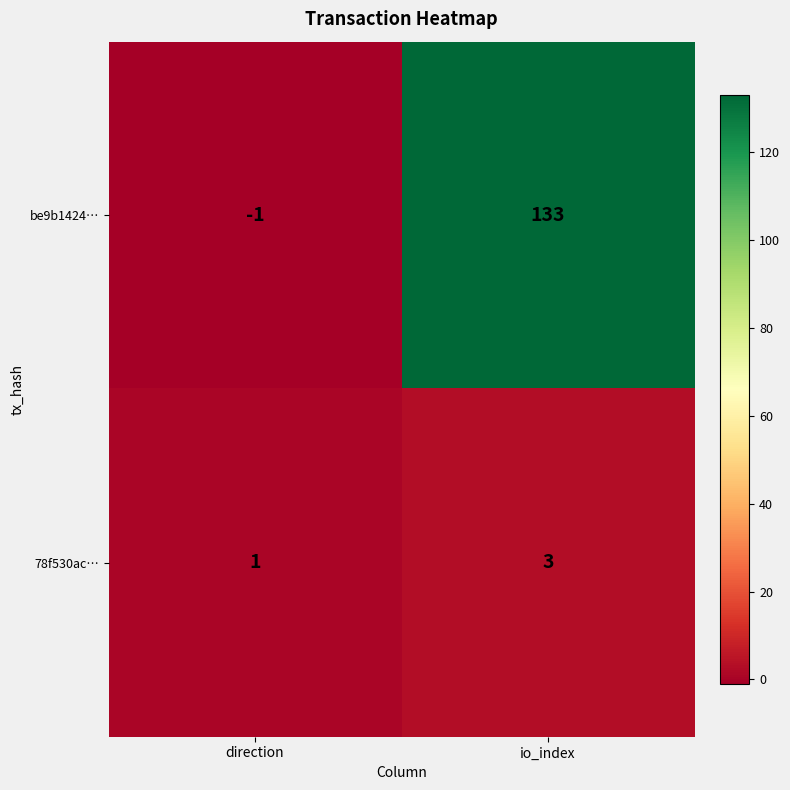

Rank the series at io_index from lowest to highest value.

78f530ac…, be9b1424…